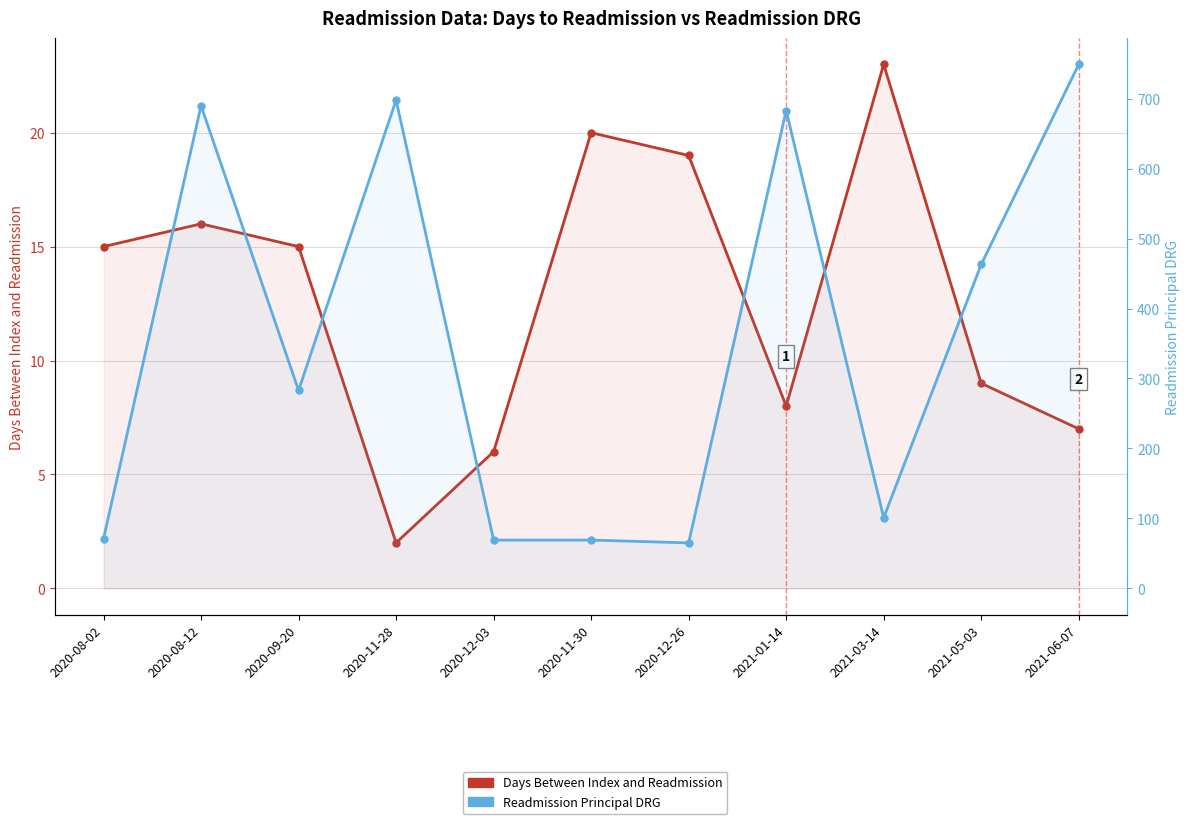

Does the chart display data point markers on the line(s)?

Yes